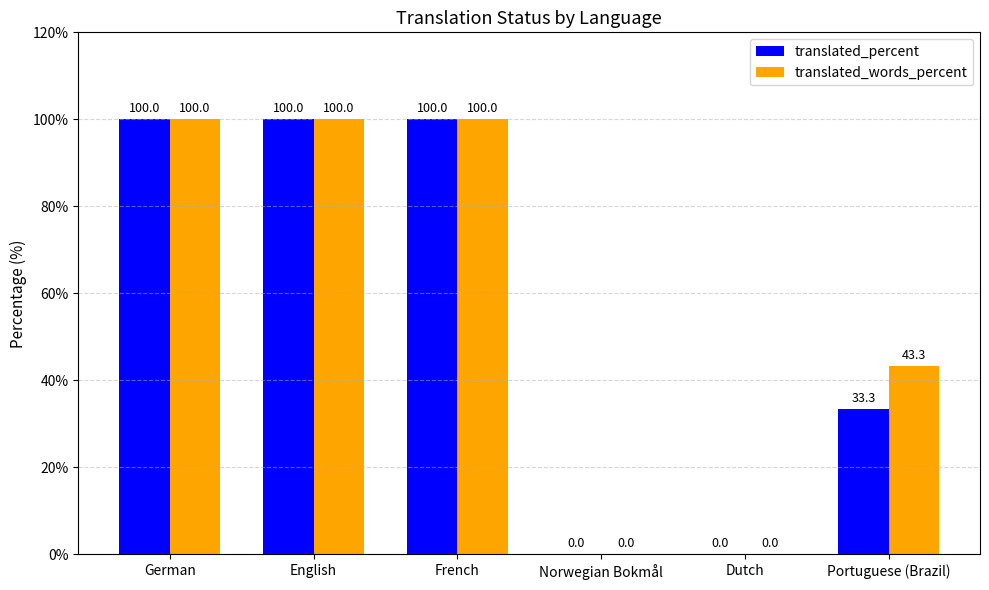

Is it true that translated_words_percent equals 179.4 at German?

False